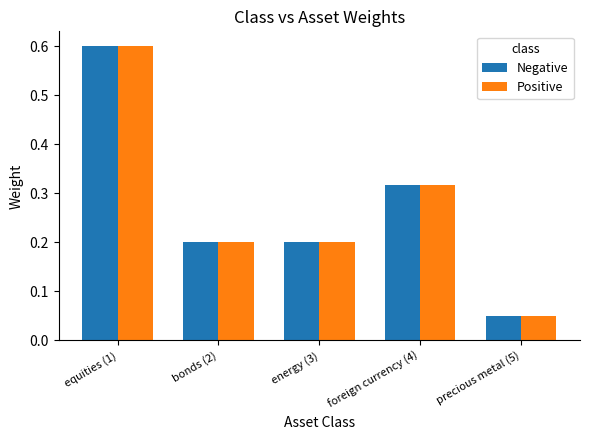

Read the Negative value at equities (1).

0.6